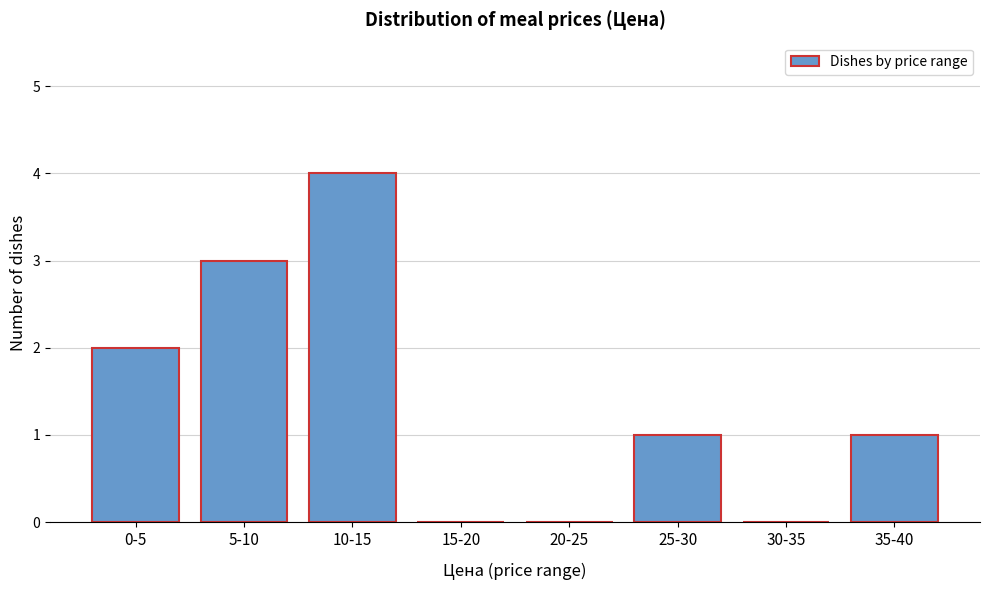

Reading right to left, what are all the values shown in this chart?

35-40=1	30-35=0	25-30=1	20-25=0	15-20=0	10-15=4	5-10=3	0-5=2